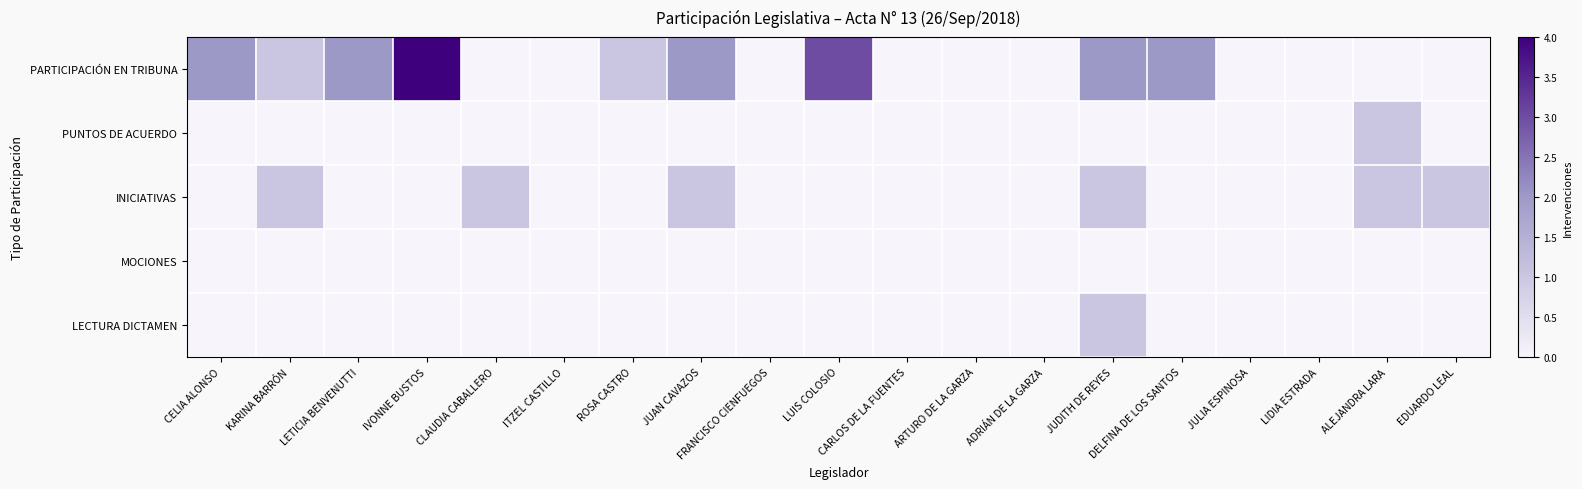

How many series are shown in this chart?

5